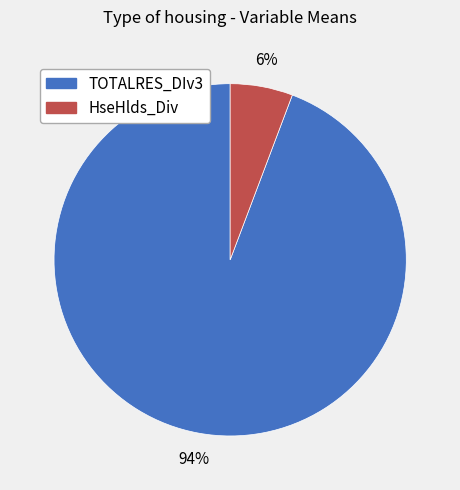

What percentage is the TOTALRES_DIv3 slice, to the nearest percent?

94%